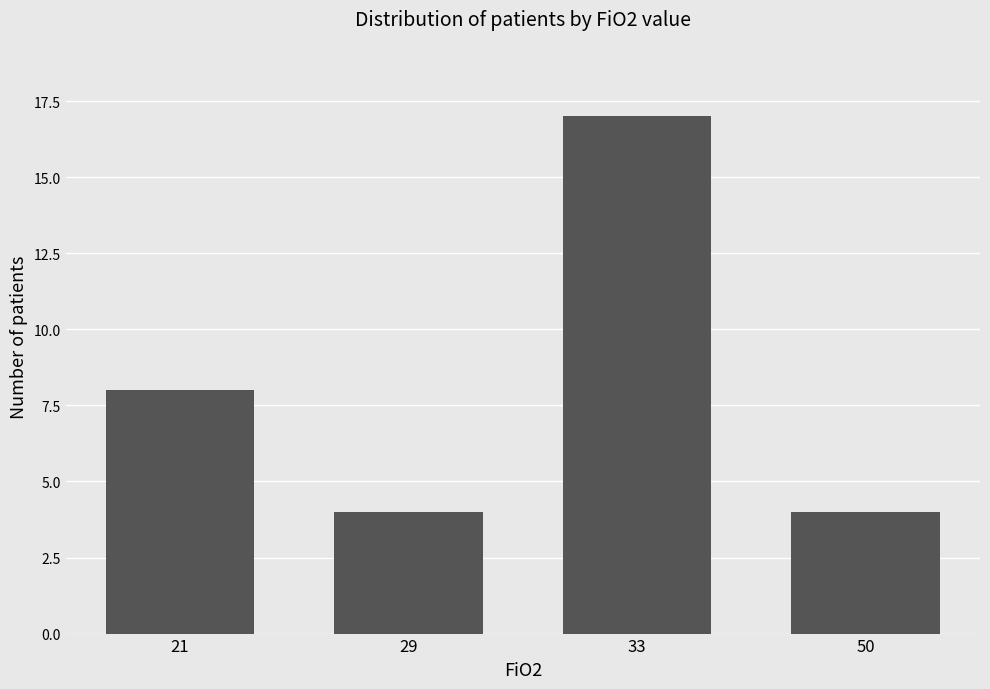

Reading left to right, list all the values displayed in this chart.

8	4	17	4